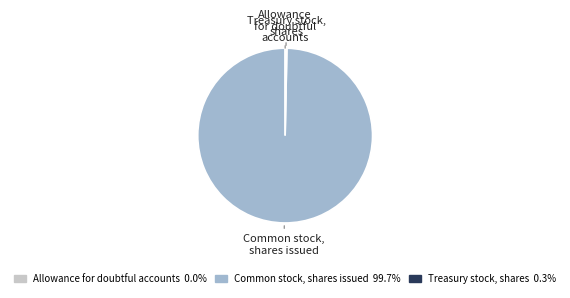

Which has a higher value, Treasury stock, shares or Common stock, shares issued?

Common stock, shares issued